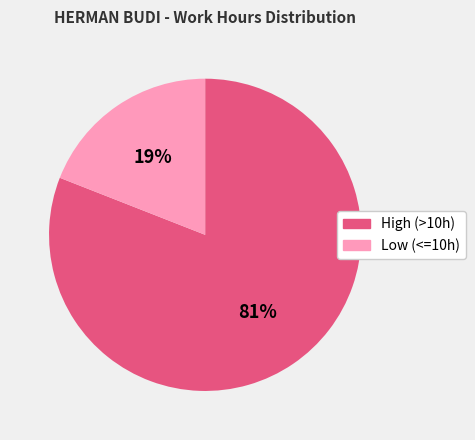

To the nearest percent, what is the difference between the largest and smallest slice percentages?

62%